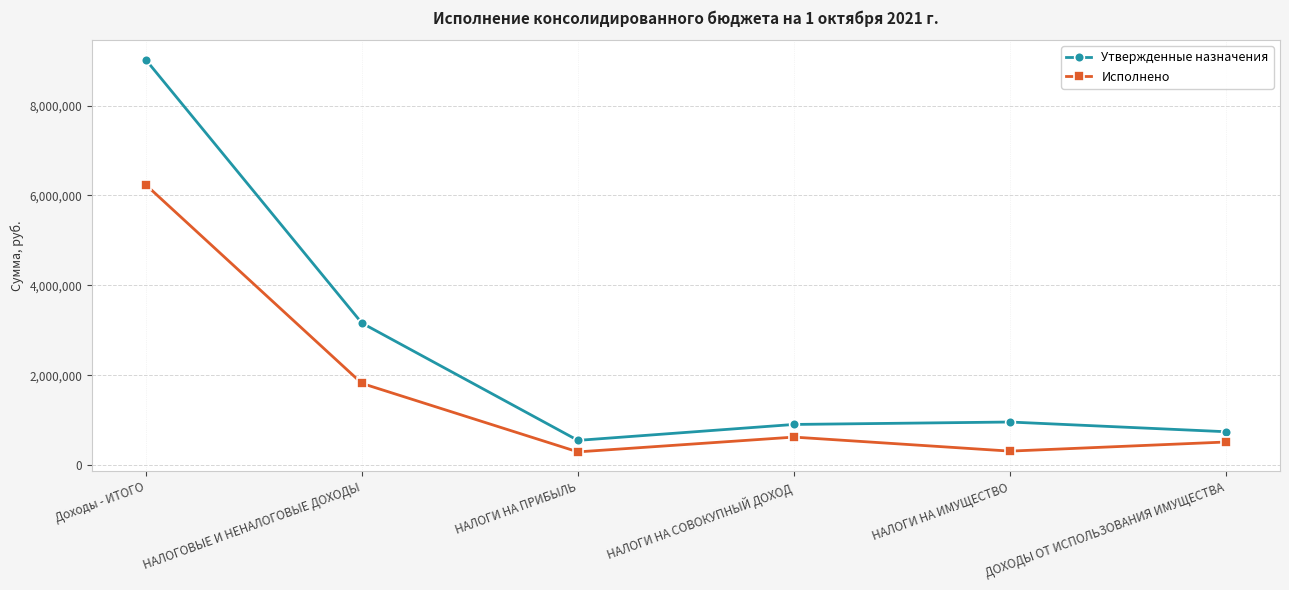

True or false: Утвержденные назначения and Исполнено intersect in this chart.

False